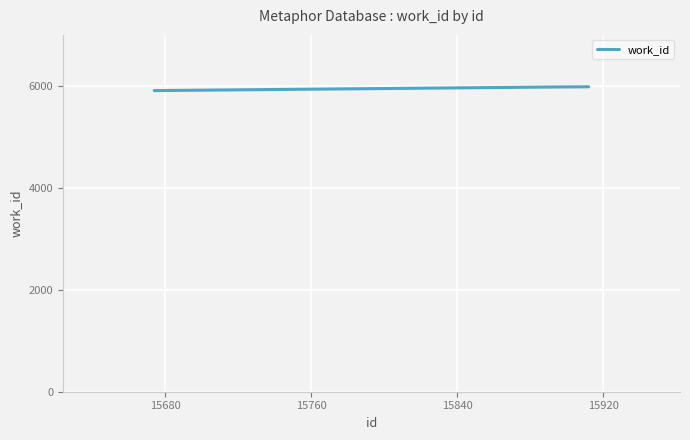

What is the average value?

5956